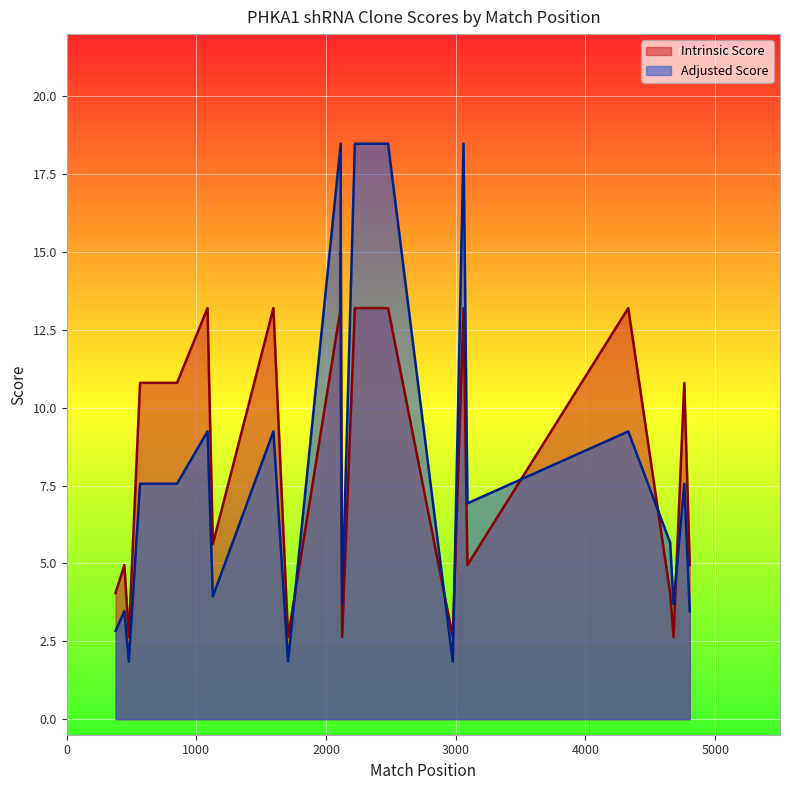

True or false: Intrinsic Score has a value of 1.7 at TRCN0000006189.

False